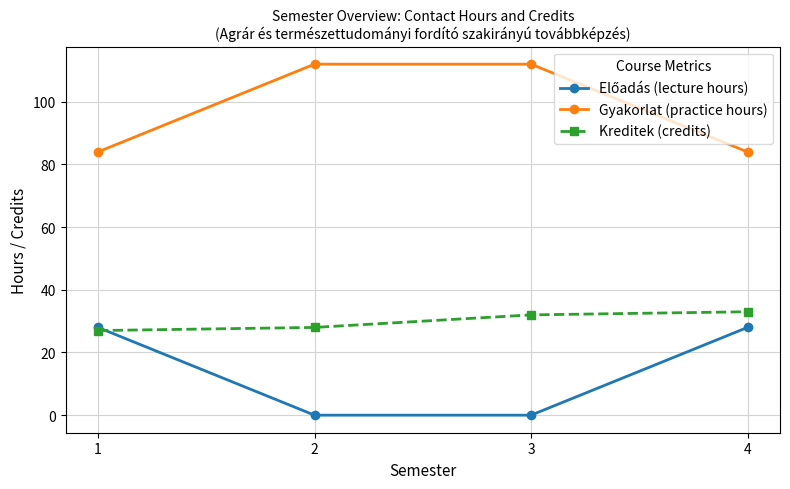

The Gyakorlat (practice hours) series shows 145 at 4. True or false?

False